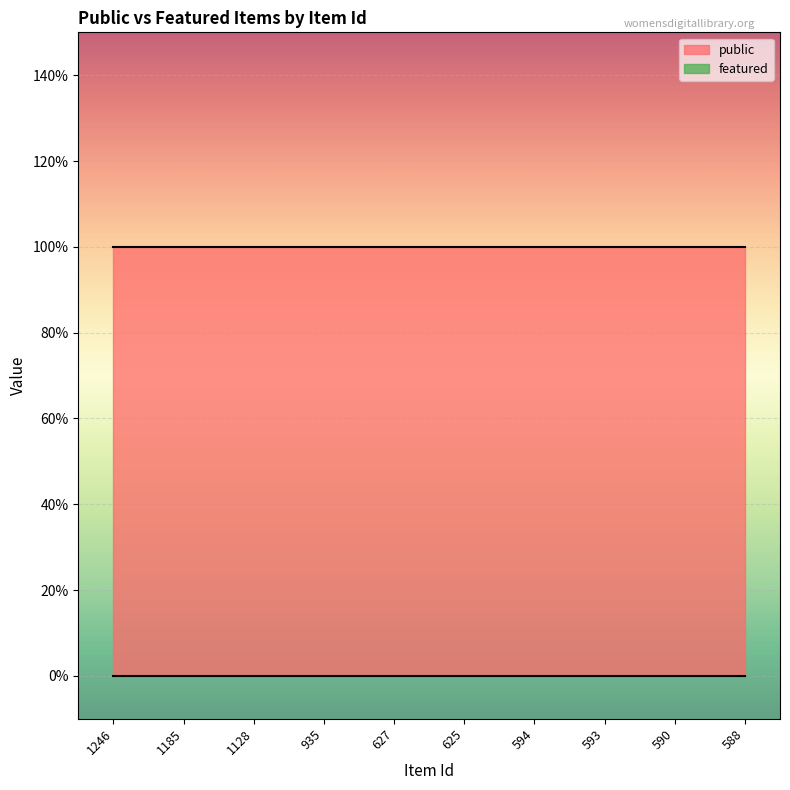

Reading right to left, extract all data points from this chart.

public: 1	1	1	1	1	1	1	1	1	1
featured: 0	0	0	0	0	0	0	0	0	0